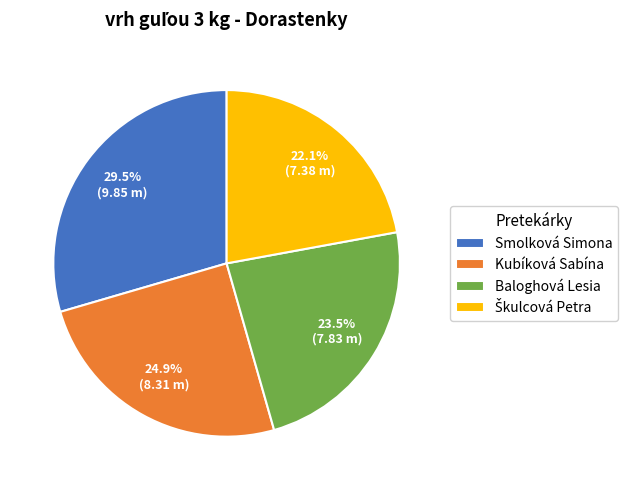

Combined, what portion of the pie is Baloghová Lesia and Smolková Simona?

53.0%